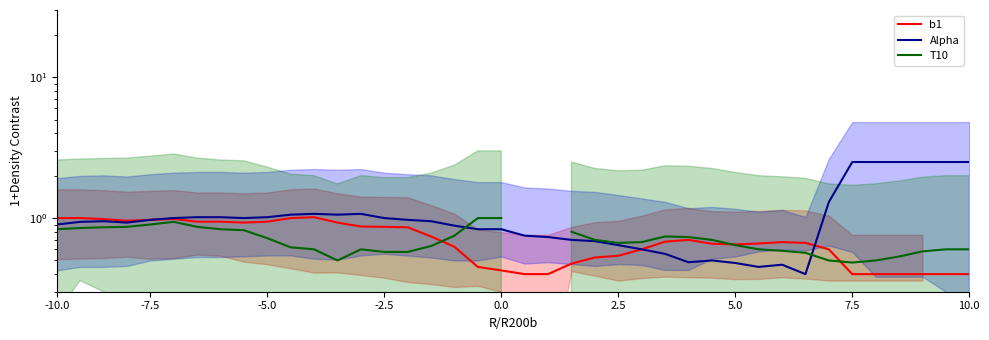

How many times do T10 and Alpha cross each other?

2